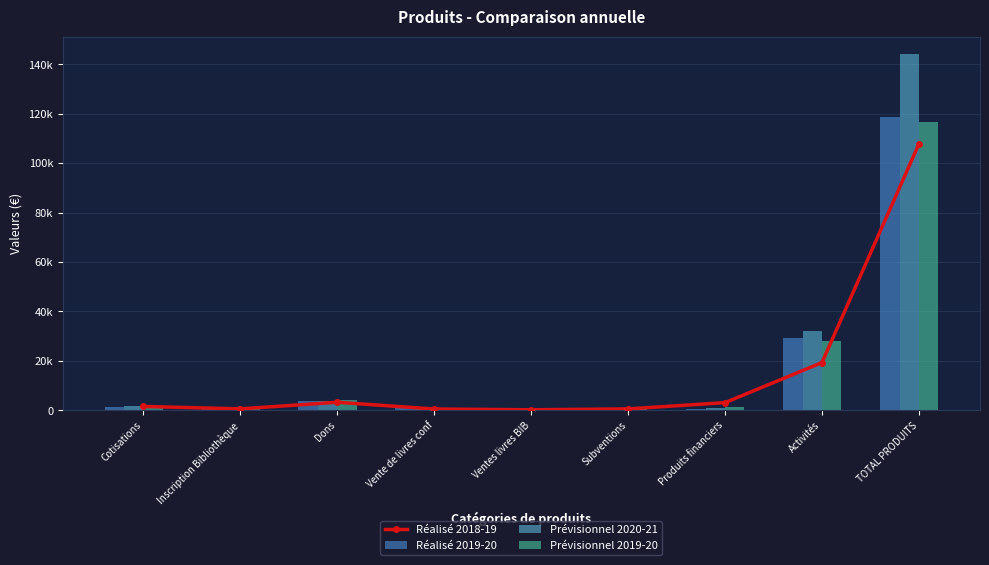

Is it true that Réalisé 2018-19 equals 222.7 at Ventes livres BIB?

True